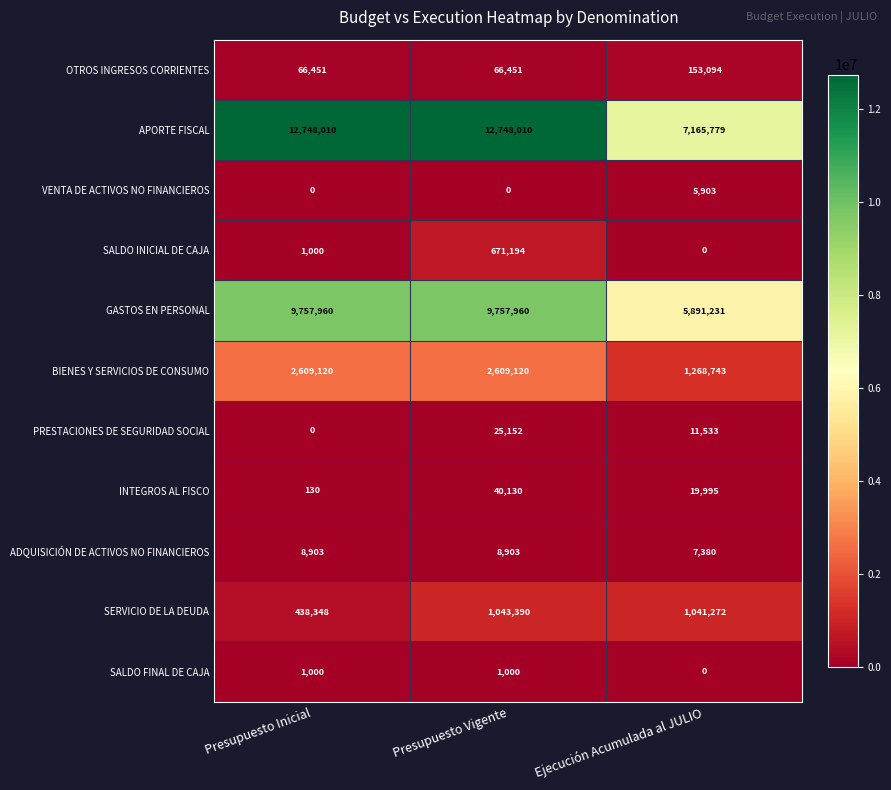

The SALDO INICIAL DE CAJA series shows 287634 at Presupuesto Vigente. True or false?

False